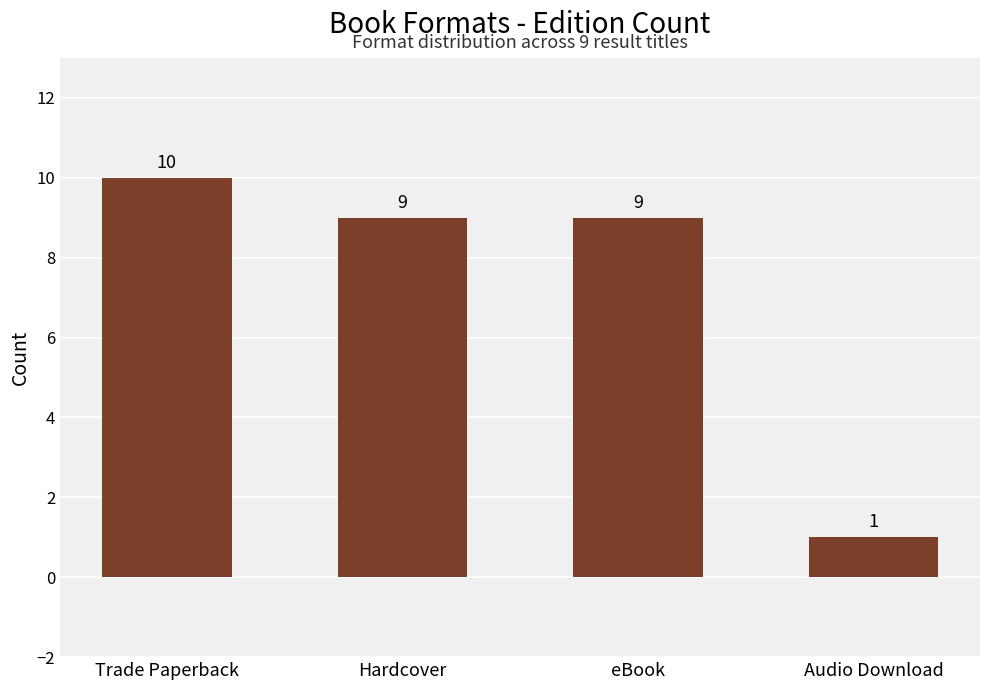

Which category has the highest value across all series?

Trade Paperback